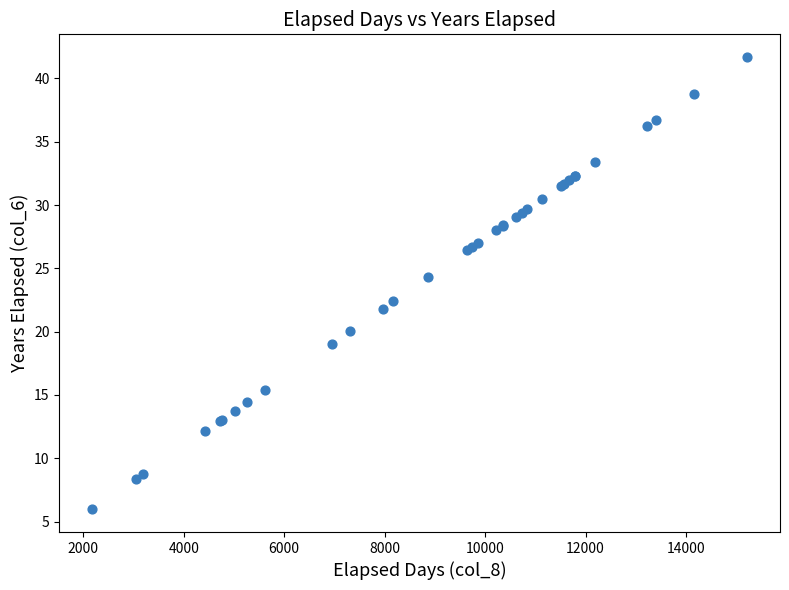

What Y value in the scatter plot is closest to 23?

22.4